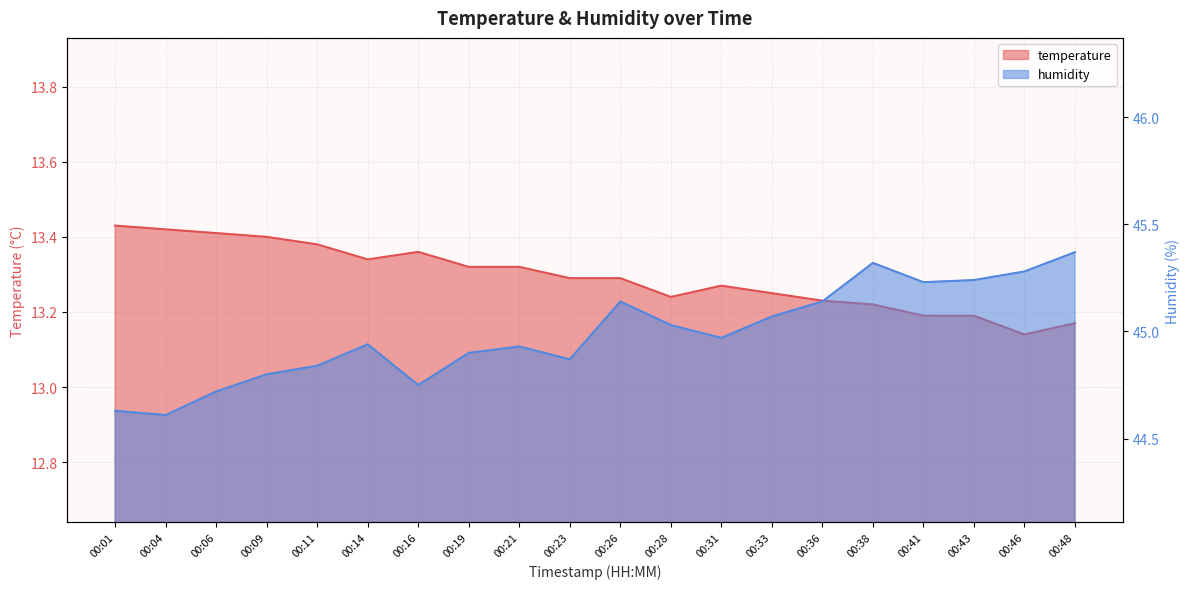

Which category has the highest value in the humidity series?

00:48